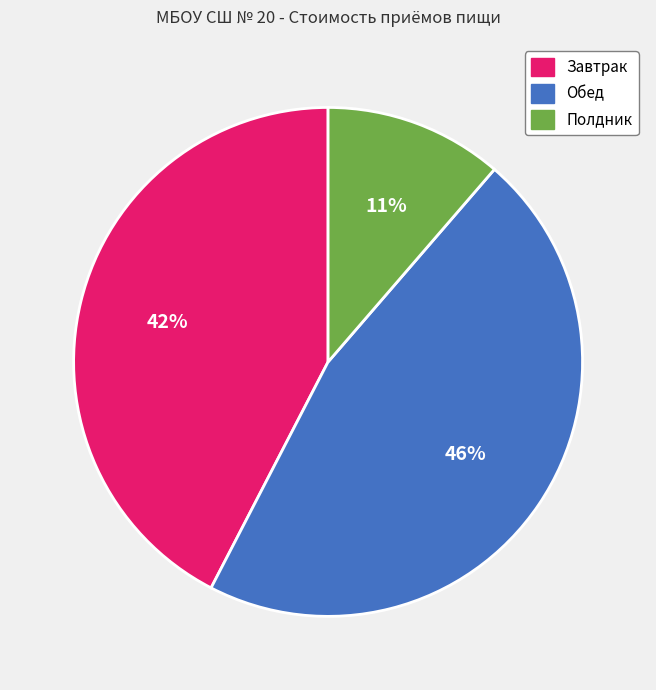

To the nearest percent, what is the average slice percentage?

33%